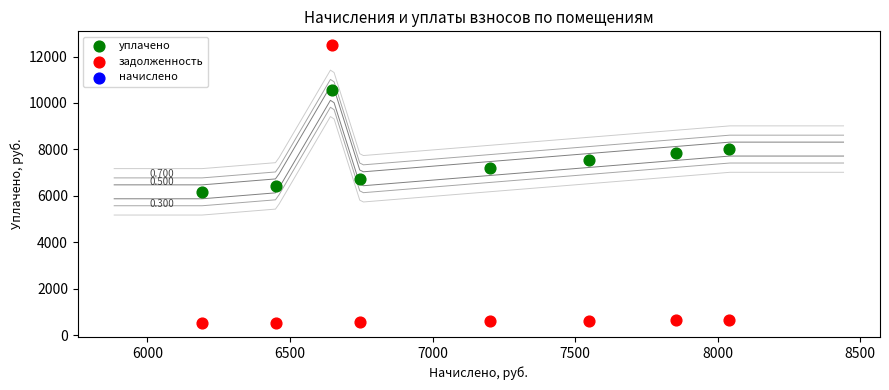

Which series reaches the minimum Y coordinate?

задолженность